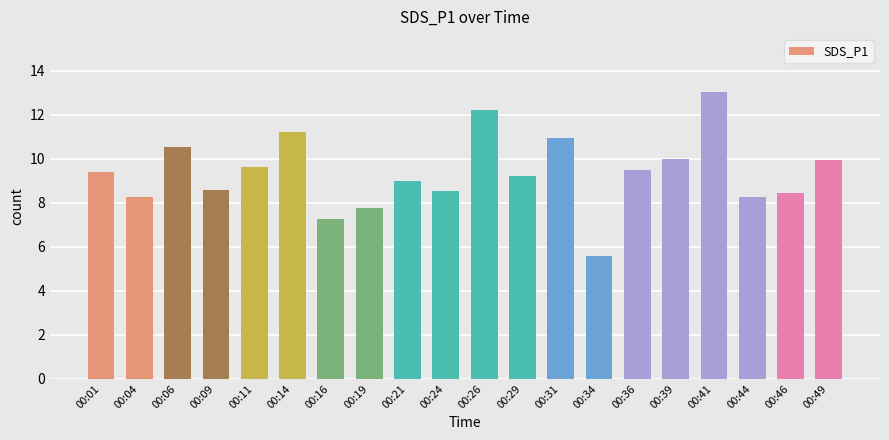

Which category has the lowest value across all series?

00:34